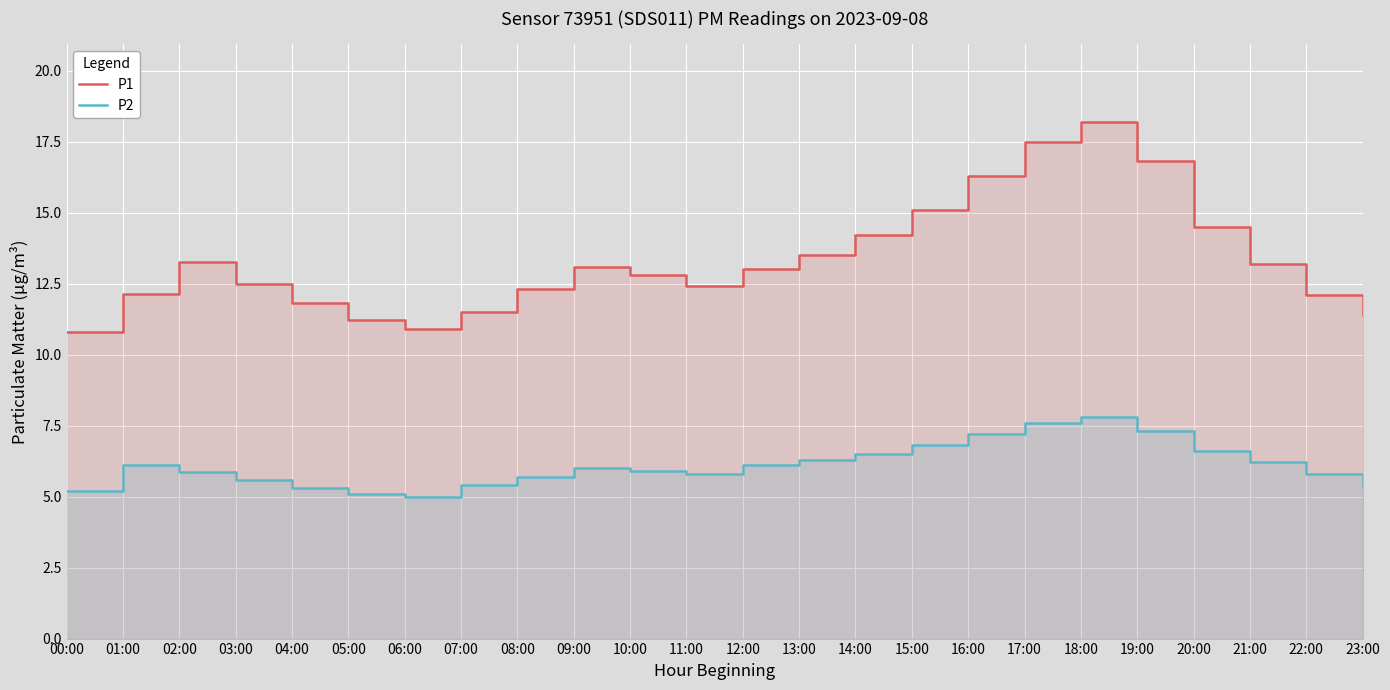

What is the sum of the P2 values at 00:00 and 06:00?

10.2